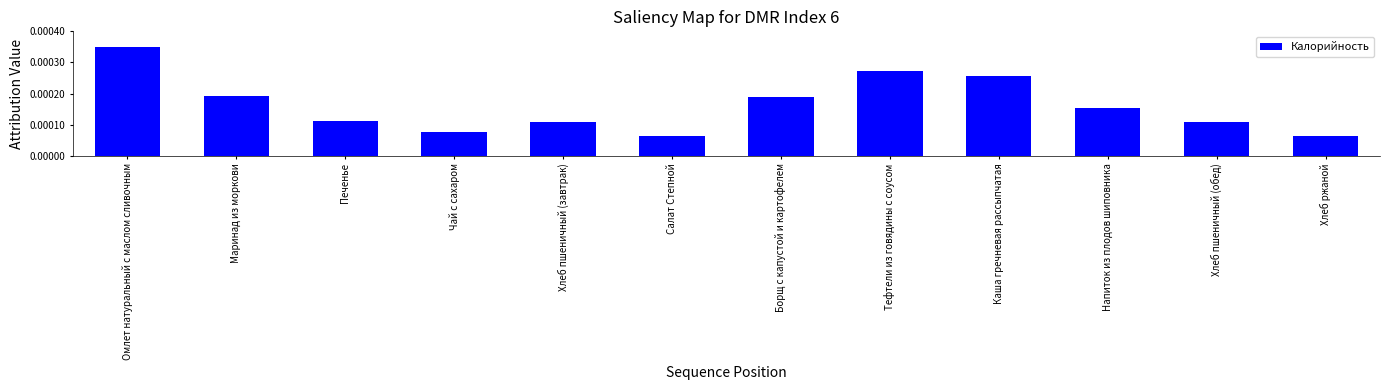

Which label corresponds to the largest value in the chart?

Омлет натуральный с маслом сливочным